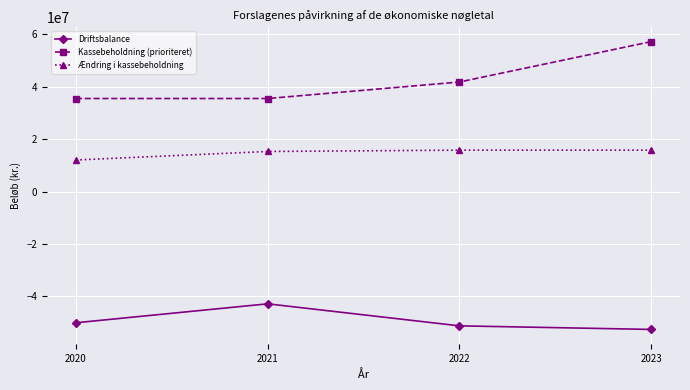

Rank the categories by Driftsbalance value from highest to lowest.

2021, 2020, 2022, 2023